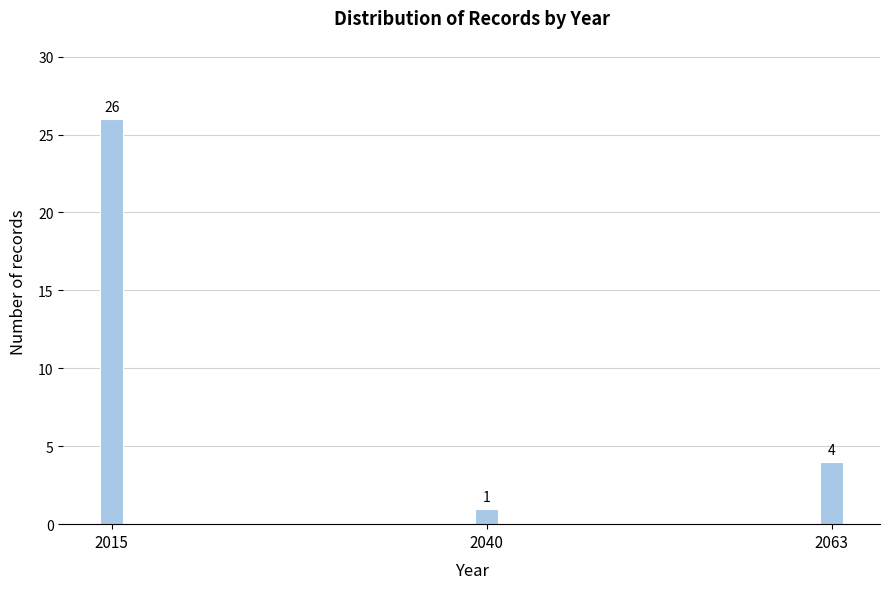

Reading left to right, extract all data points from this chart.

2015=26	2040=1	2063=4